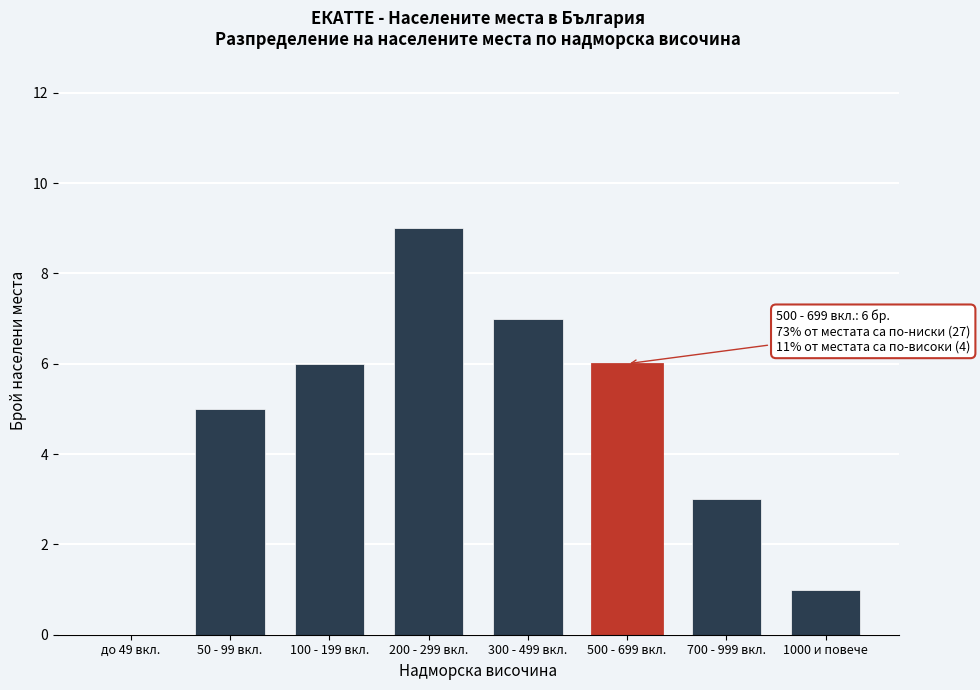

Reading left to right, extract all data points from this chart.

до 49 вкл.=0	50 - 99 вкл.=5	100 - 199 вкл.=6	200 - 299 вкл.=9	300 - 499 вкл.=7	500 - 699 вкл.=6	700 - 999 вкл.=3	1000 и повече=1